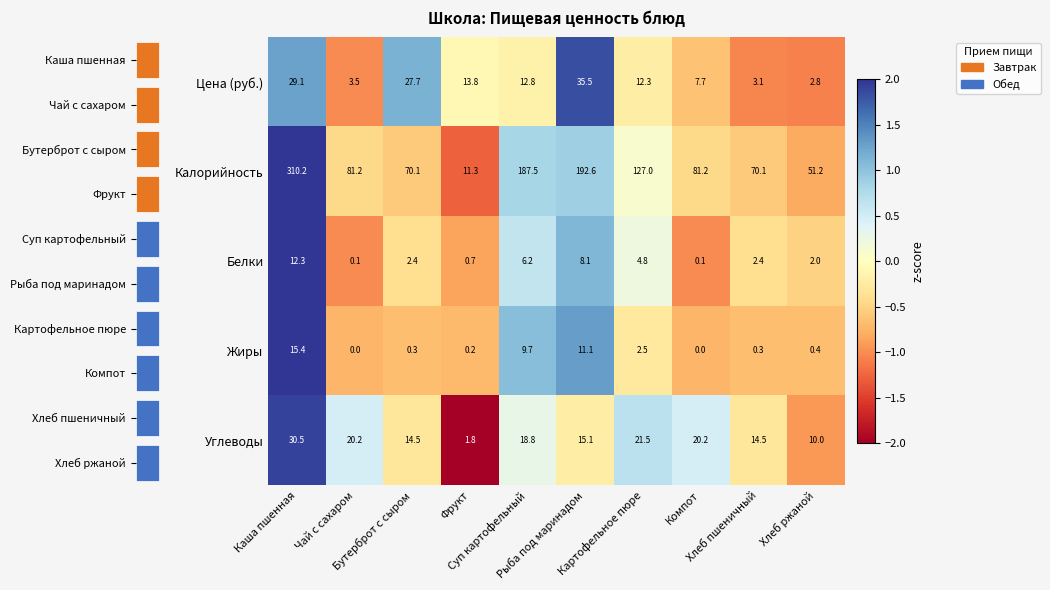

Which has a higher value, Картофельное пюре or Хлеб ржаной?

Картофельное пюре